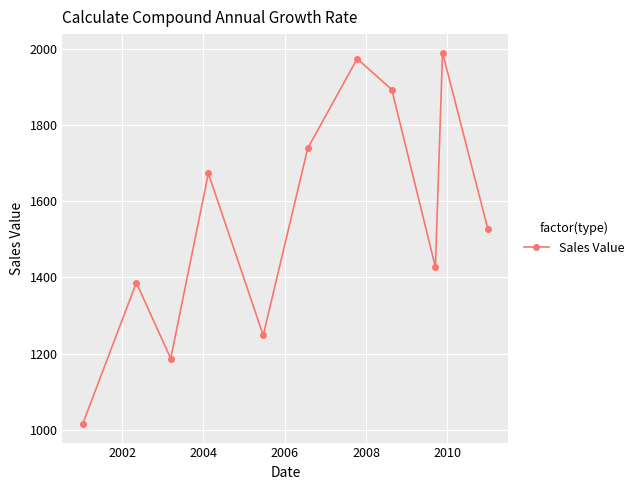

Reading left to right, what are all the values shown in this chart?

1015	1386	1187	1673	1248	1739	1974	1893	1427	1990	1526